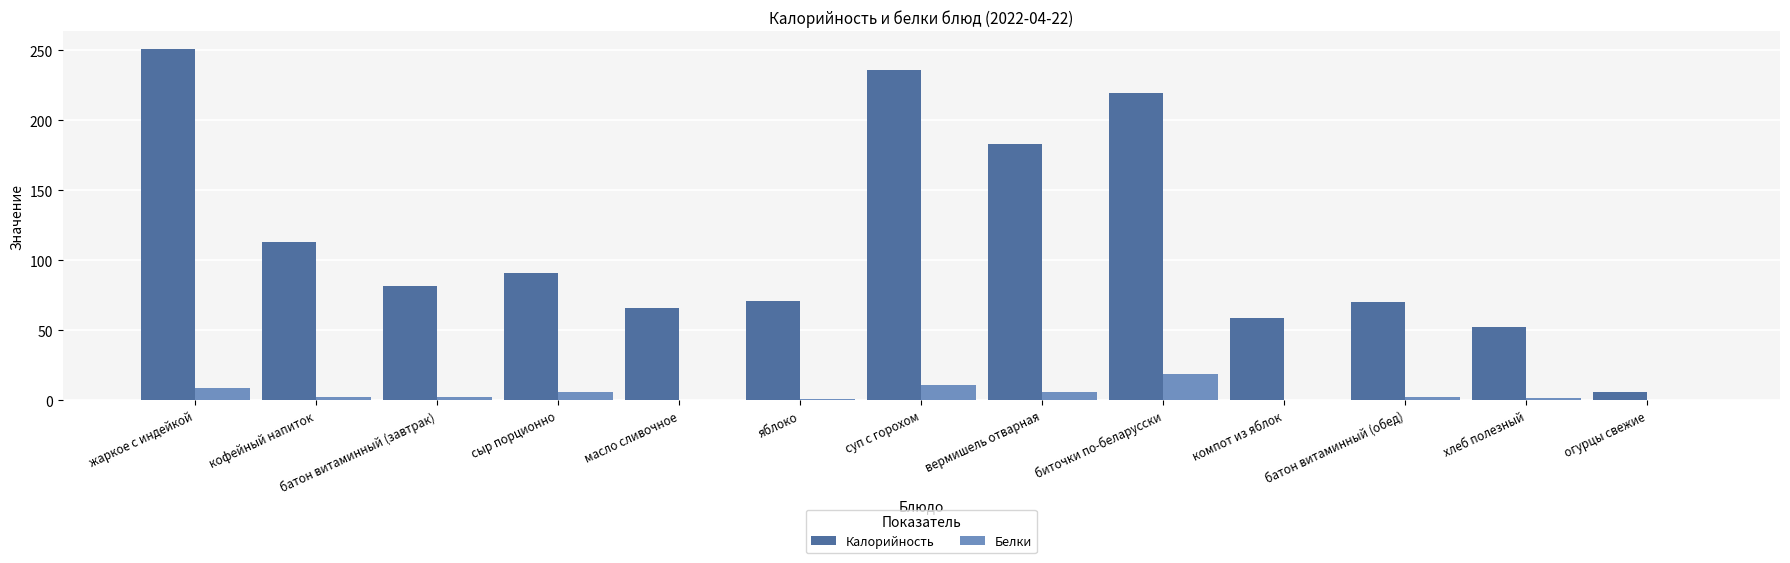

What is the approximate value of Белки at компот из яблок?

0.2